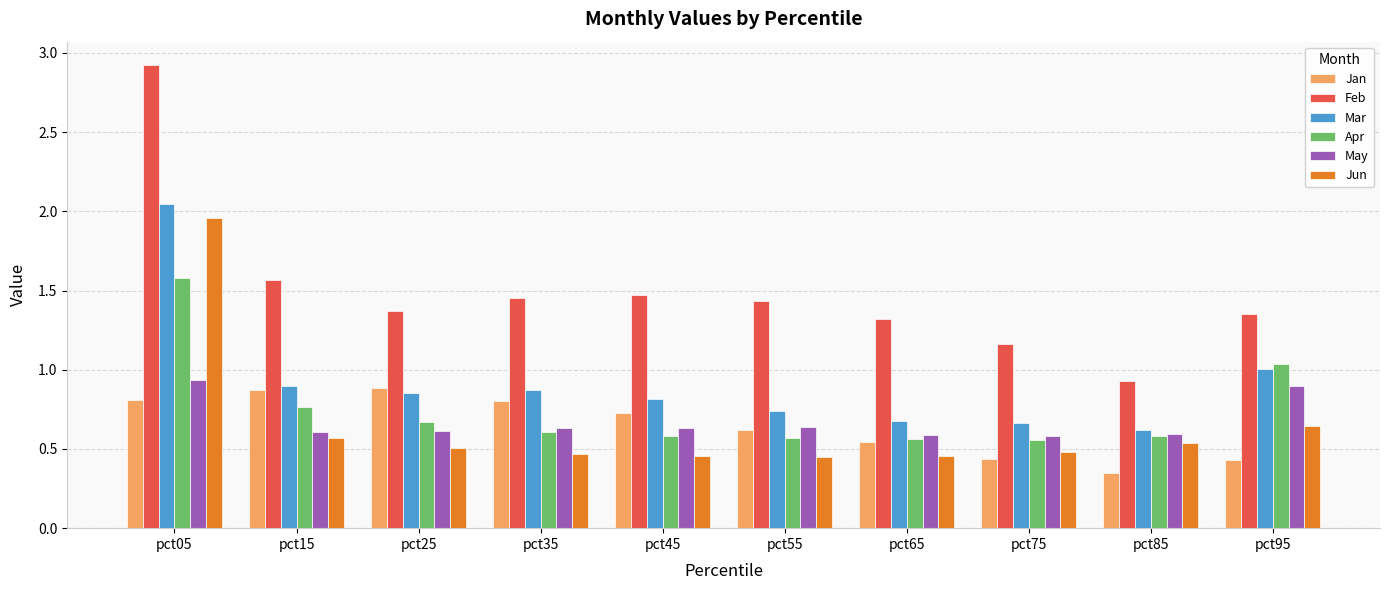

Is it true that May equals 0.9 at pct05?

True